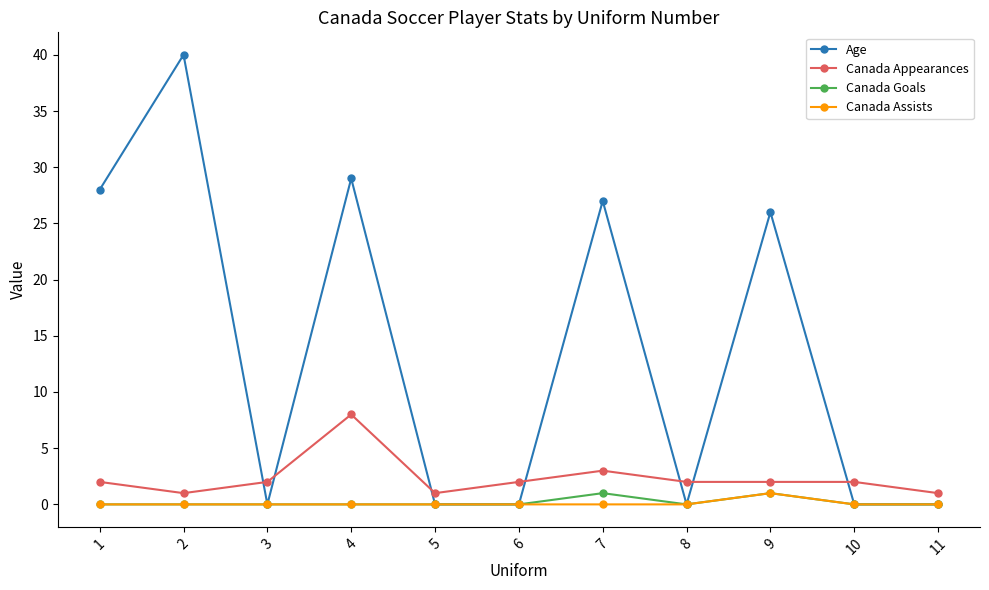

How many times do Age and Canada Appearances cross each other?

7